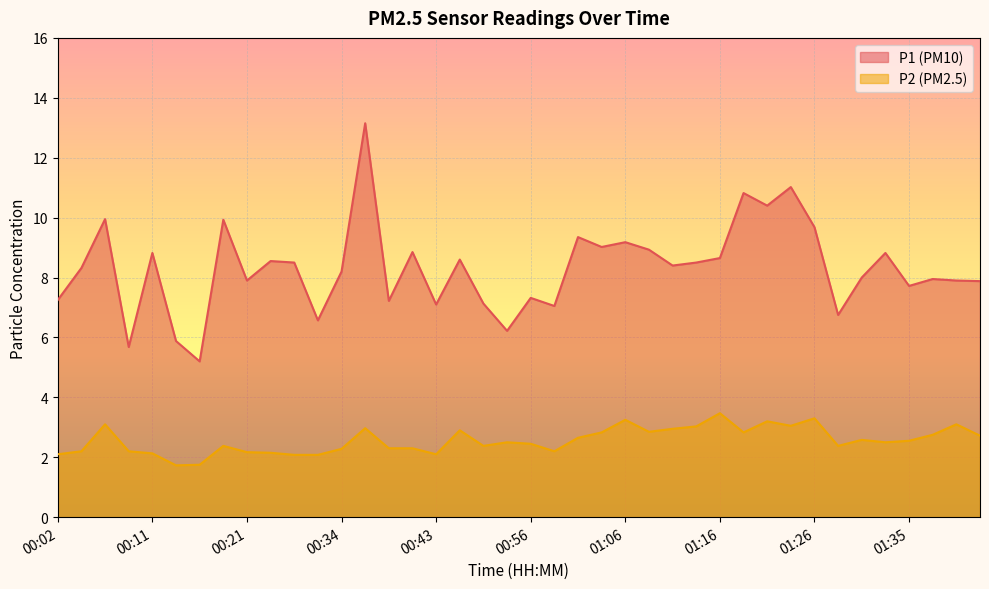

True or false: P1 and P2 intersect in this chart.

False